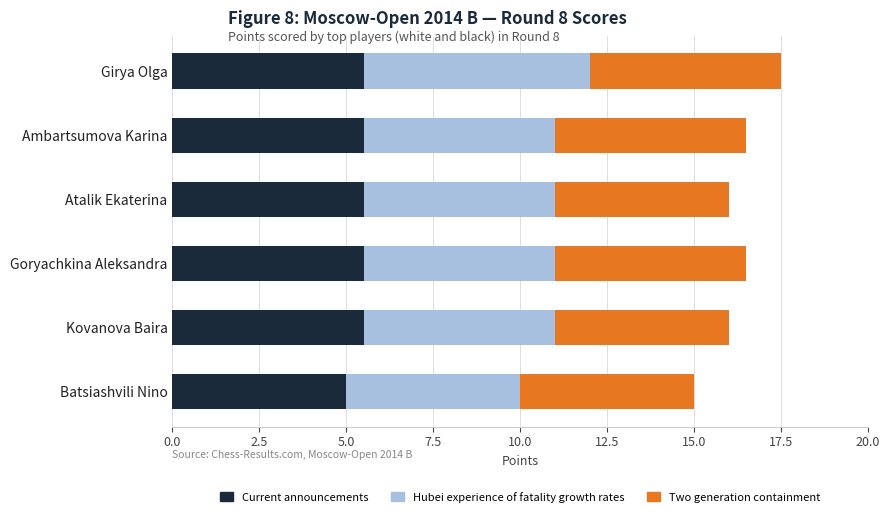

What is the total value across all series at Girya Olga?

17.5